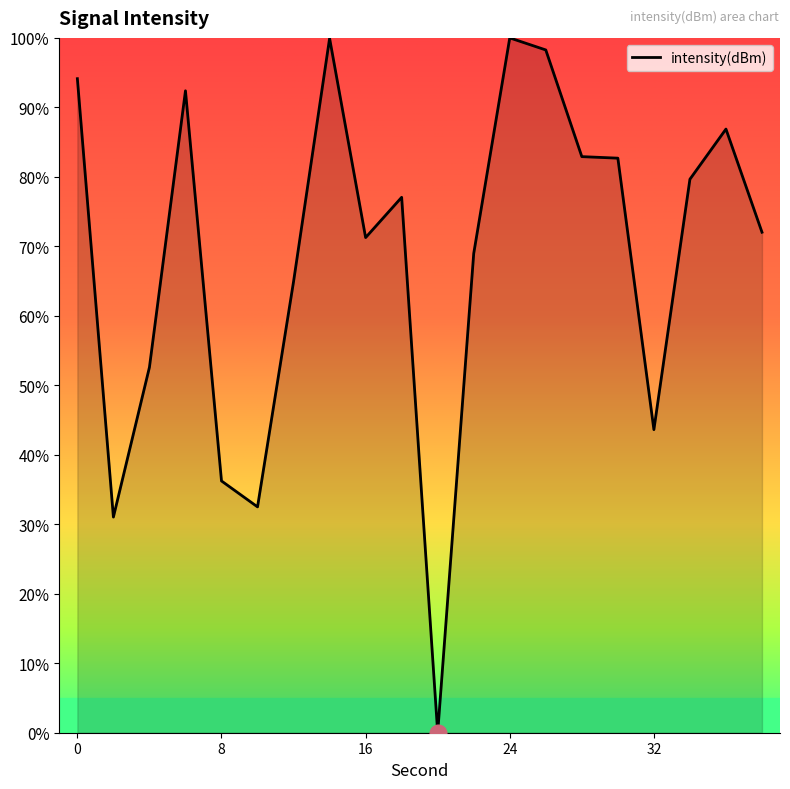

What is the greatest value displayed?

100.0